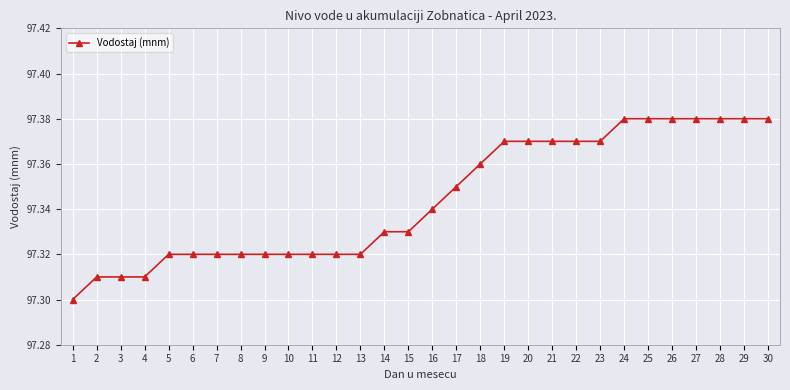

What is the sum of the values at 7 and 12?

194.6